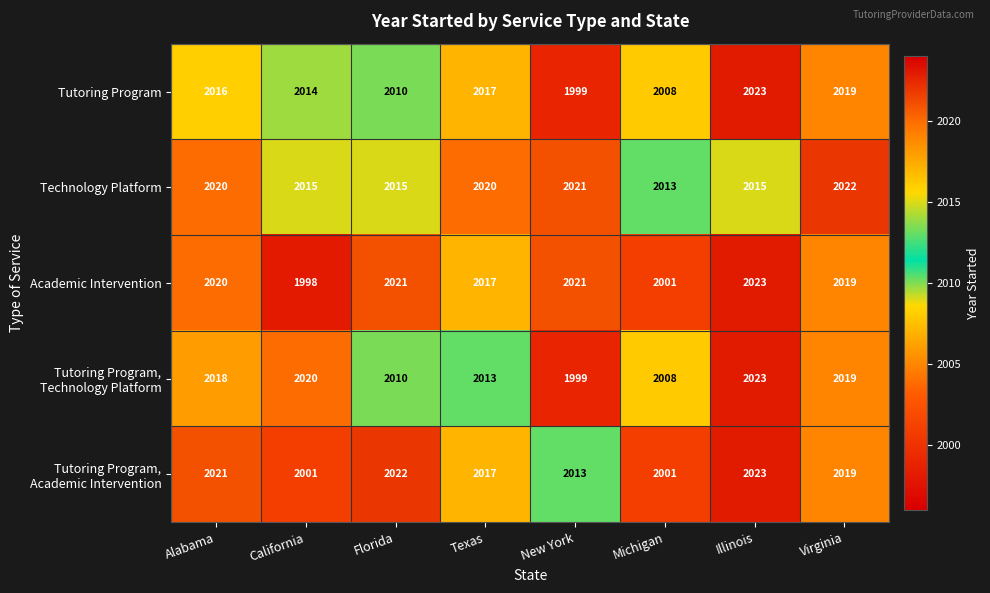

True or false: Tutoring Program has a value of 1245 at Illinois.

False